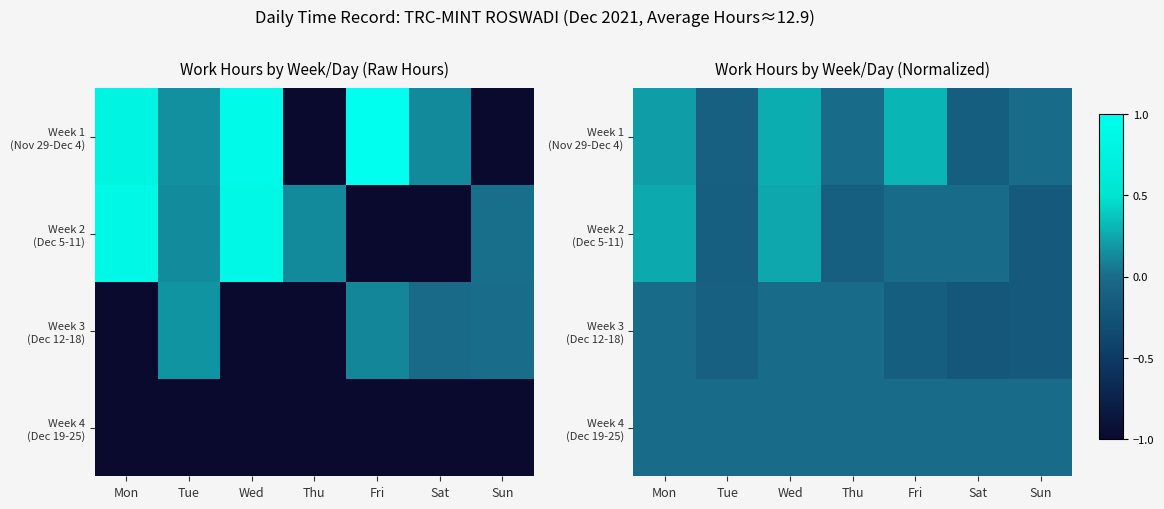

Which category has the highest value in the Week 2 (Dec 5-11) series?

Mon